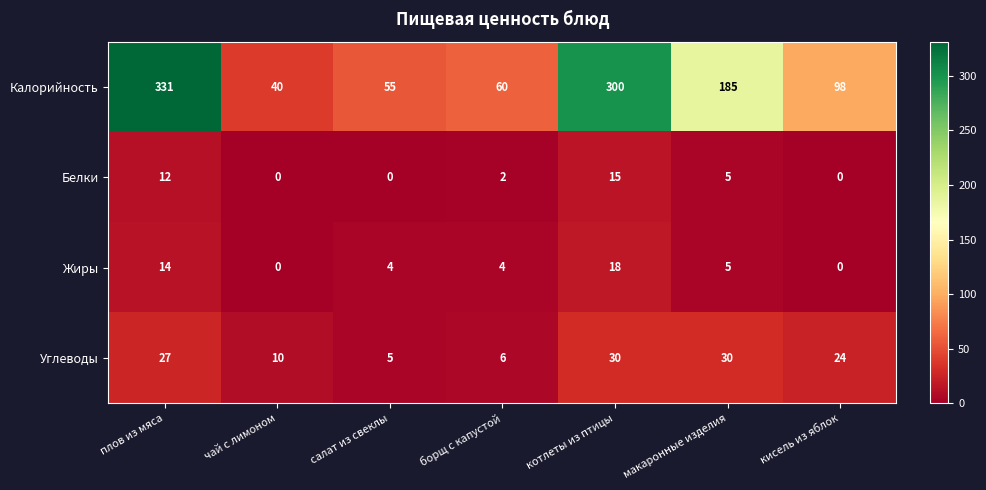

Count the number of categories in the chart.

7